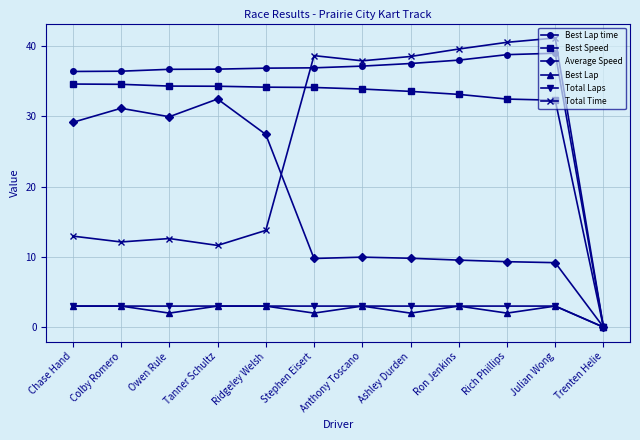

Which series has the largest total across all categories?

Best Lap time